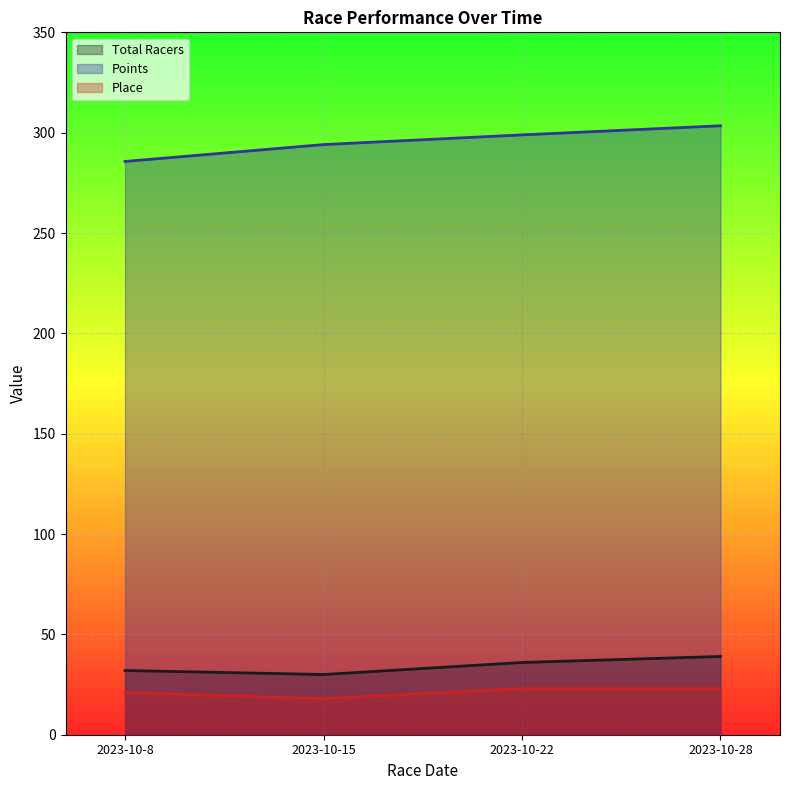

At which category does the chart reach its minimum across all series?

2023-10-15